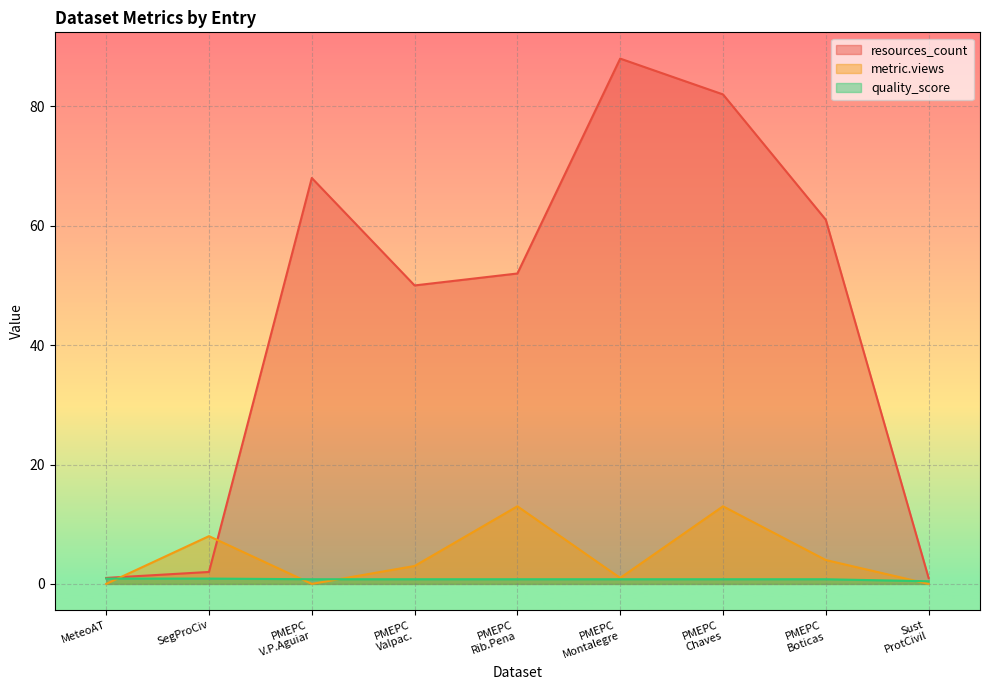

What is the difference between the second highest and second lowest values in the metric.views series?

13.0